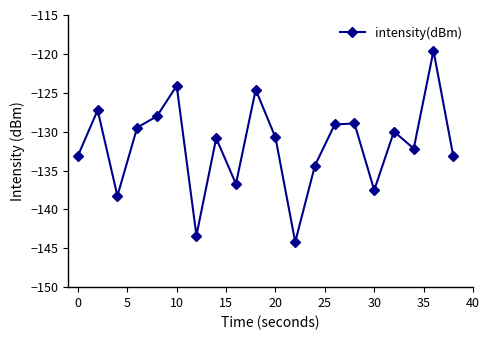

True or false: there are more than 2 points higher than both neighbors.

True